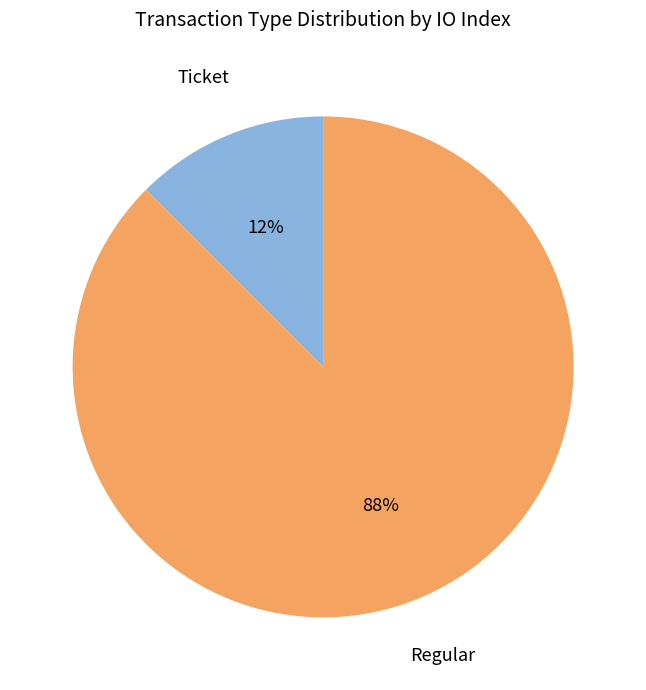

Which category accounts for the majority?

Regular